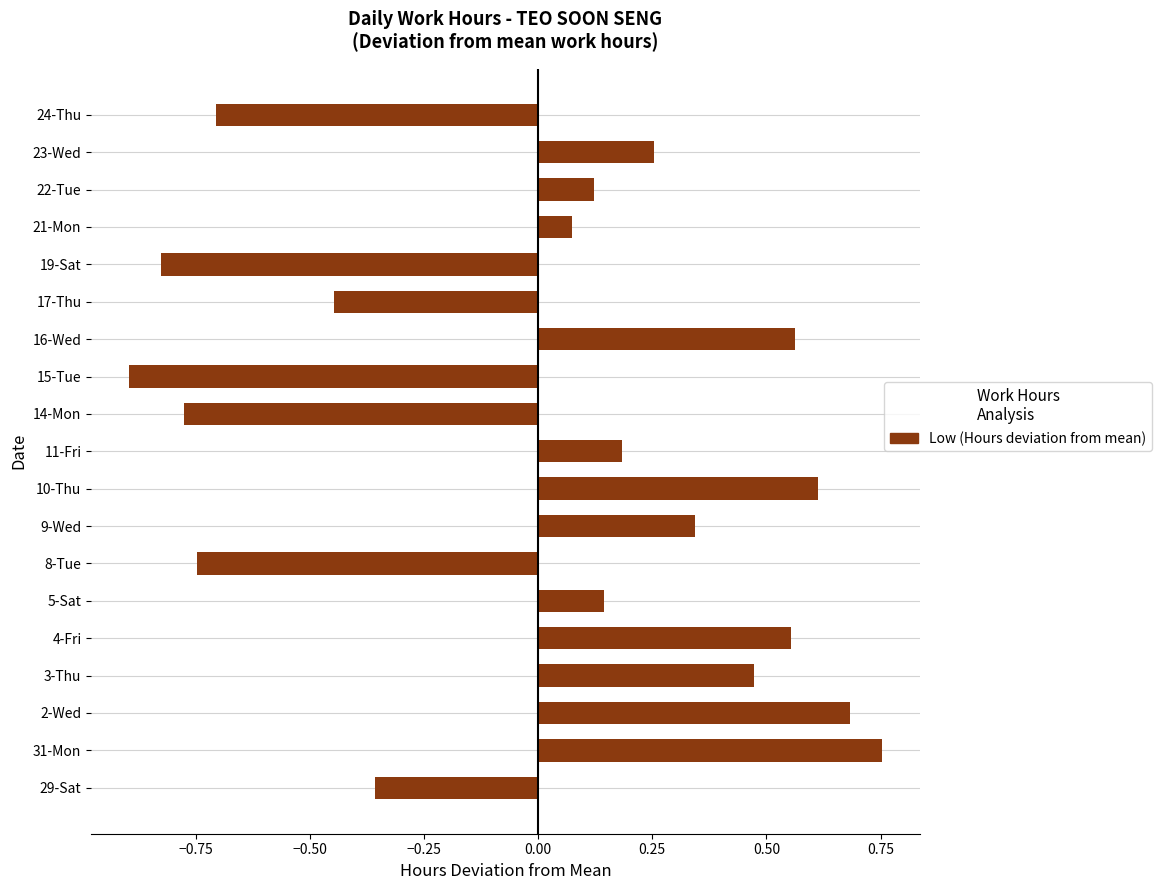

What is the difference between the second highest and minimum values?

1.6